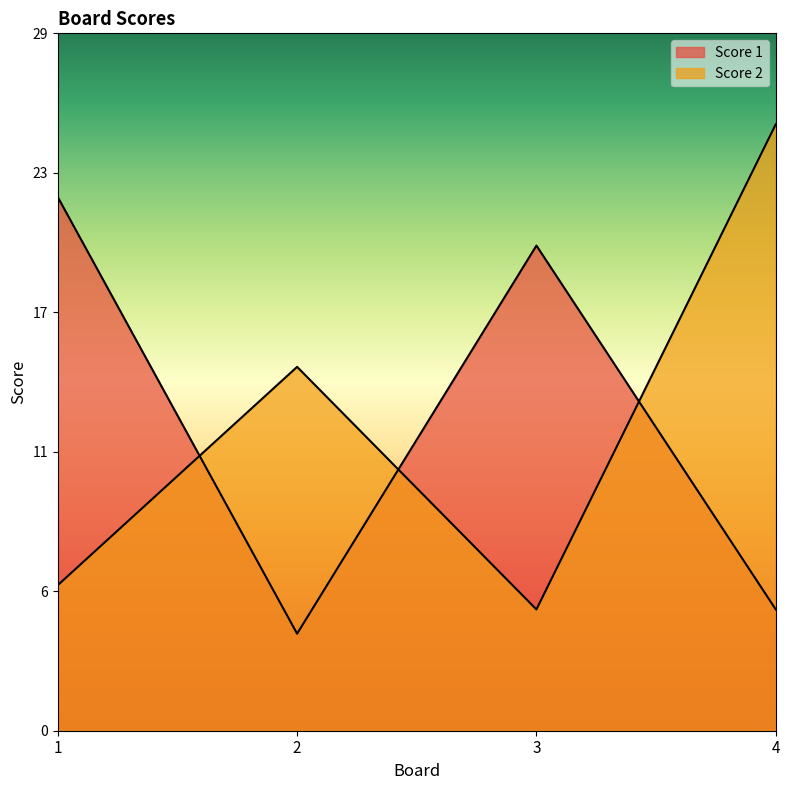

Which category has the highest value across all series?

4